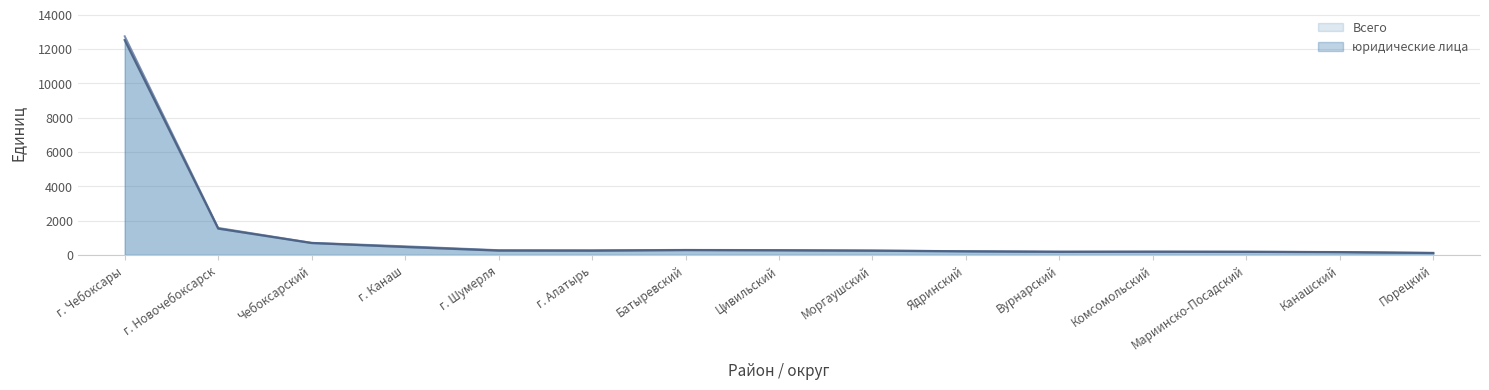

Which series has the largest total across all categories?

Всего